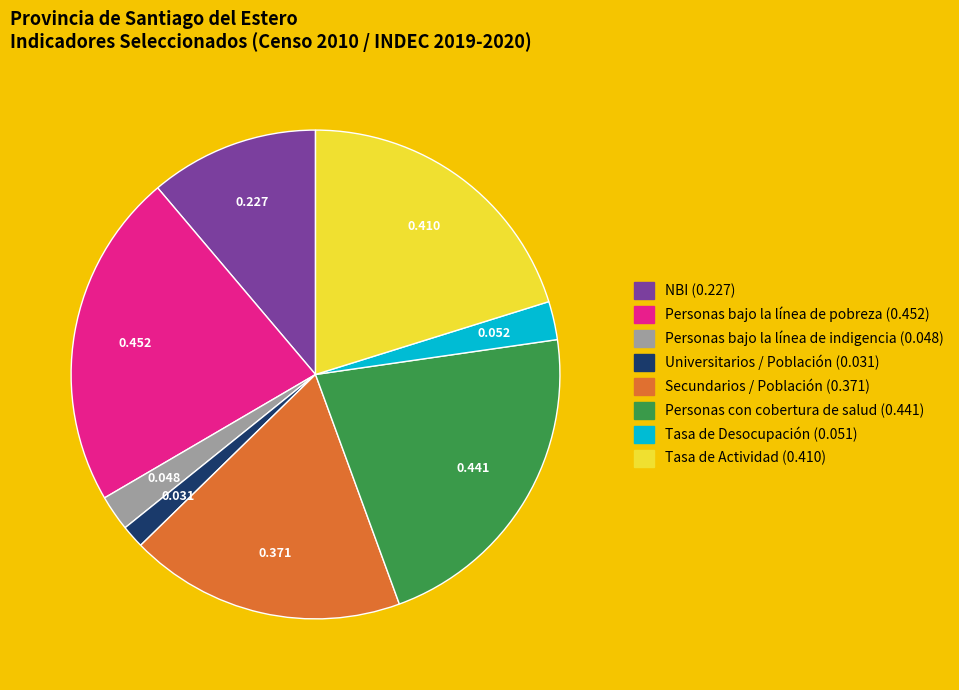

Is there any slice that represents more than half of the pie?

No